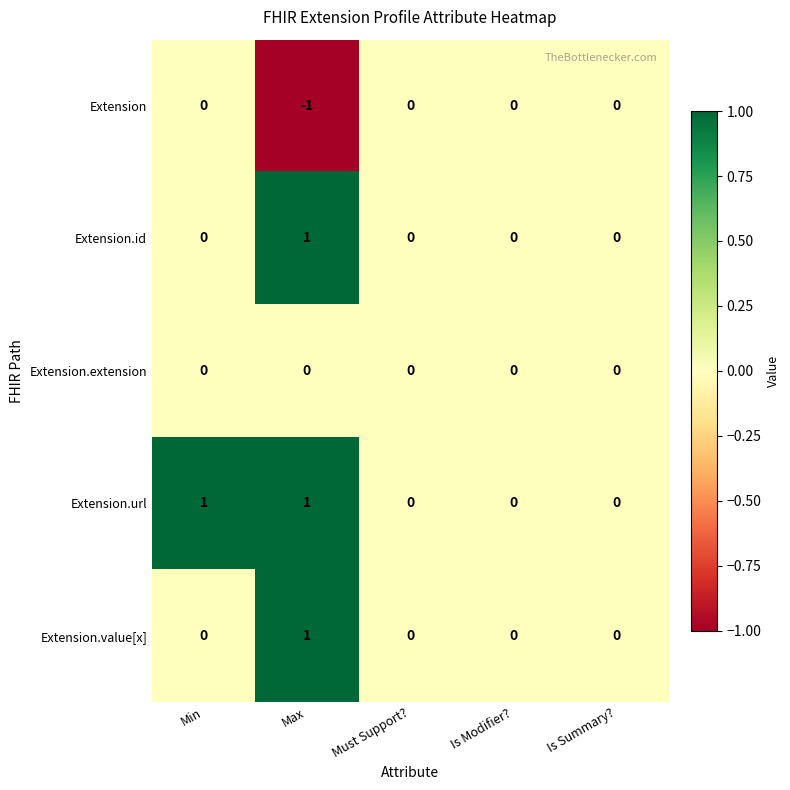

Count the number of data series in this chart.

5